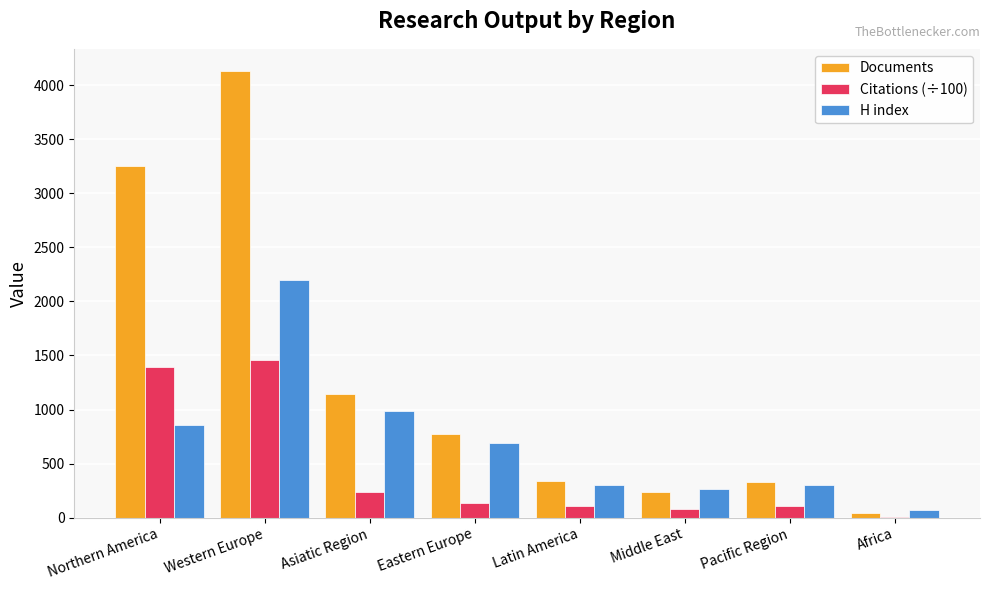

Between Western Europe and Asiatic Region, which series saw the biggest shift?

Documents